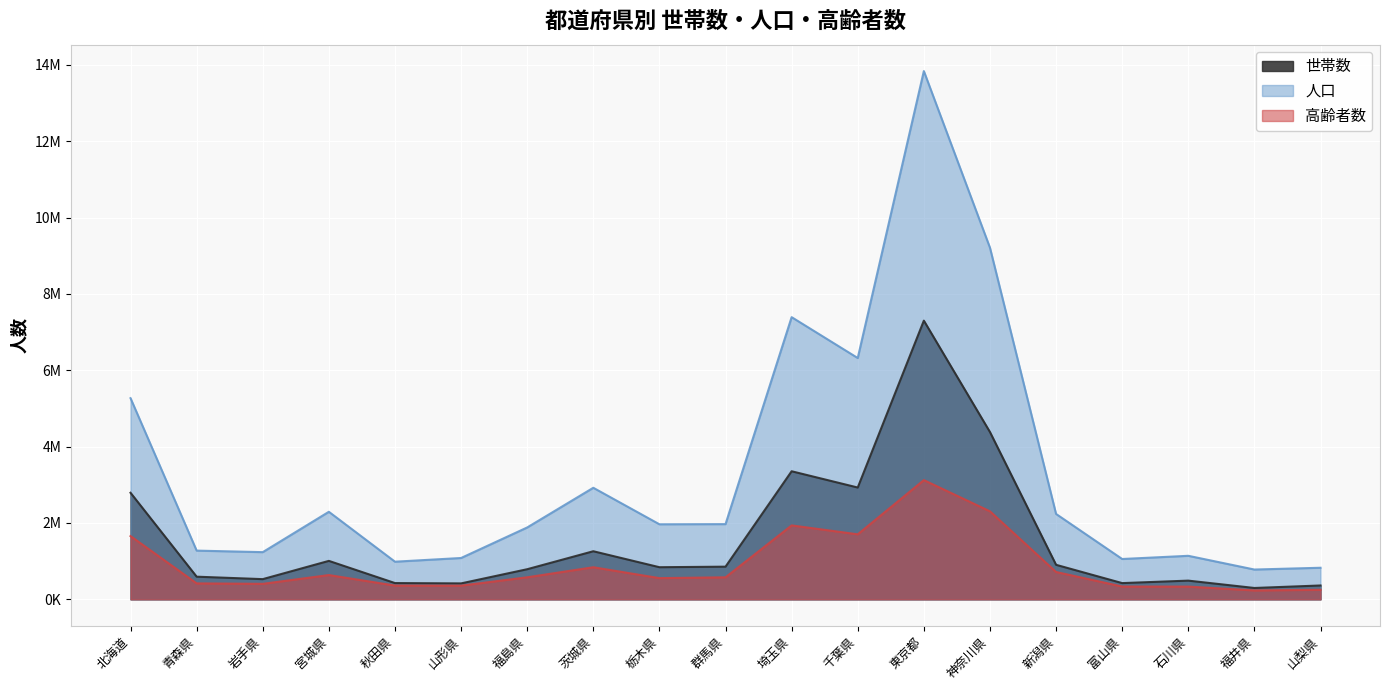

What is the smallest value displayed?

232456